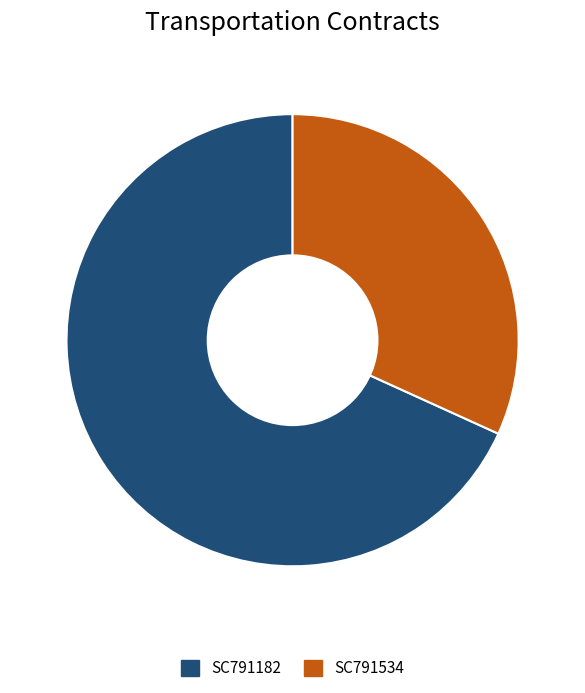

Which has a higher value, SC791182 or SC791534?

SC791182